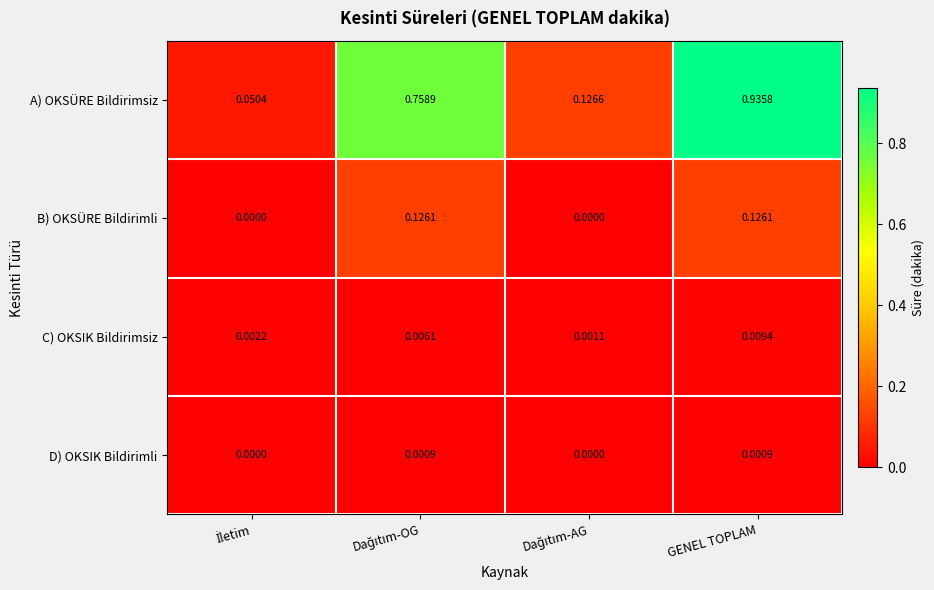

Which series has the largest total across all categories?

A) OKSÜRE Bildirimsiz